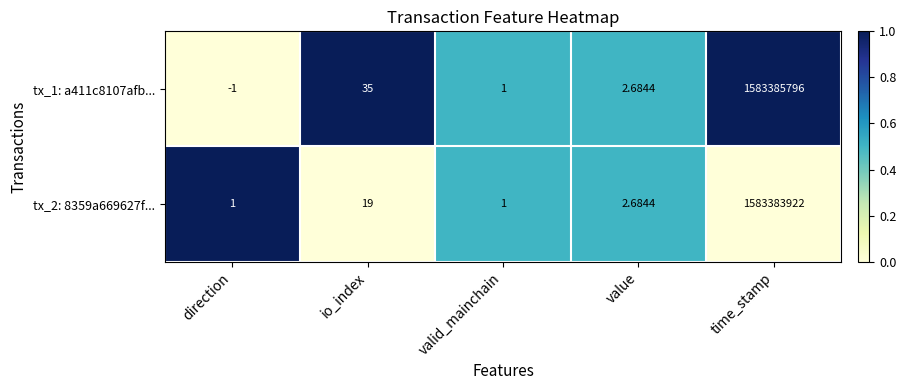

At which label does tx_2: 8359a669627f... reach its peak?

time_stamp